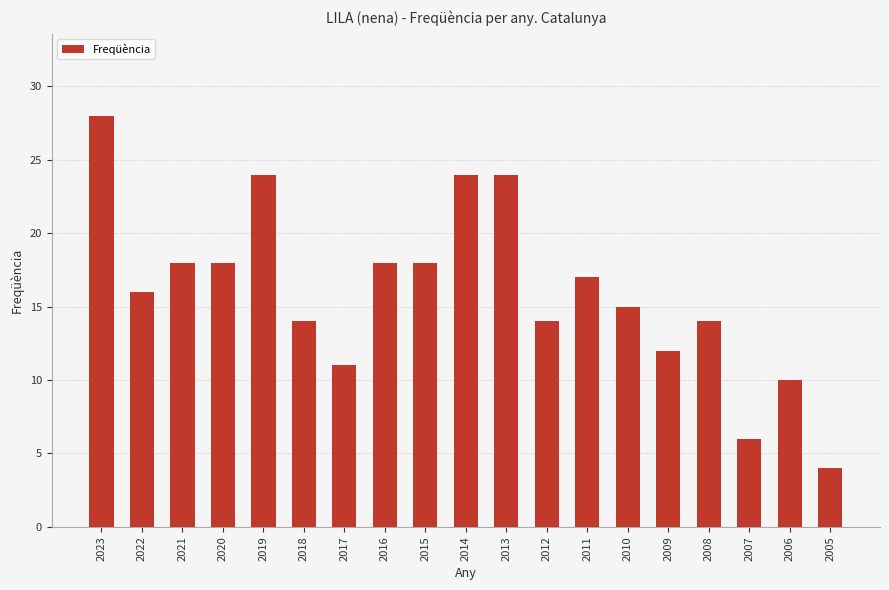

What is the value of the 11th bar from the left?

24